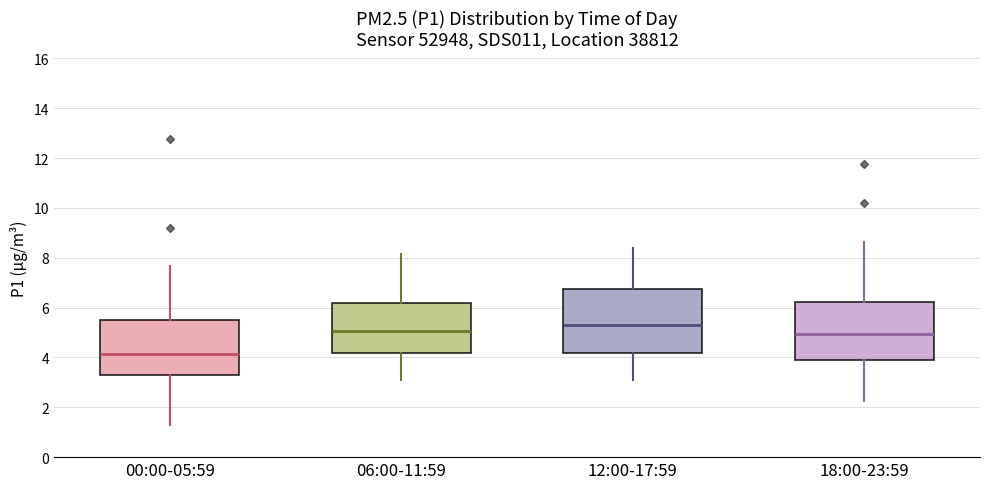

Where does the lower whisker of the box for 12:00-17:59 end on the y-axis? The values are not printed on the chart, so give them approximately, as read against the axis.

3.2